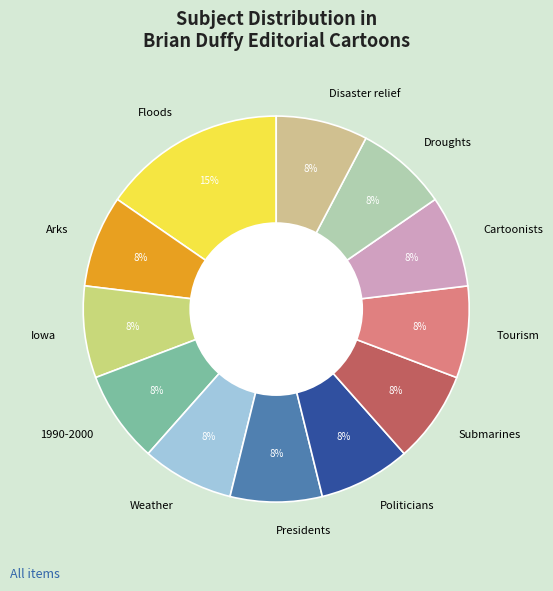

Which has a higher value, Politicians or Floods?

Floods